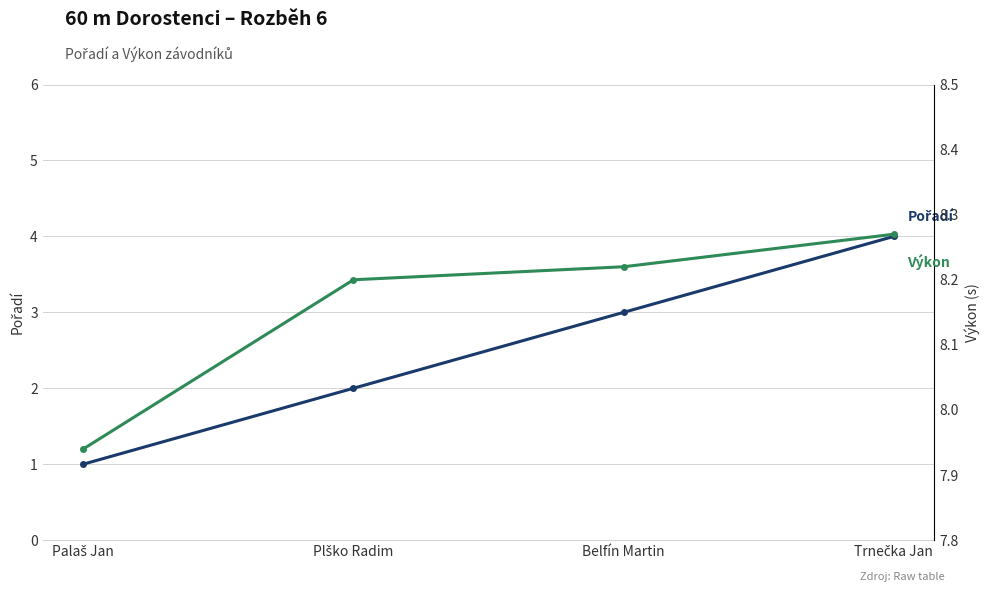

Reading left to right, what are all the values shown in this chart?

Pořadí: Palaš Jan=1.0	Plško Radim=2.0	Belfín Martin=3.0	Trnečka Jan=4.0
Výkon: Palaš Jan=7.9	Plško Radim=8.2	Belfín Martin=8.2	Trnečka Jan=8.3